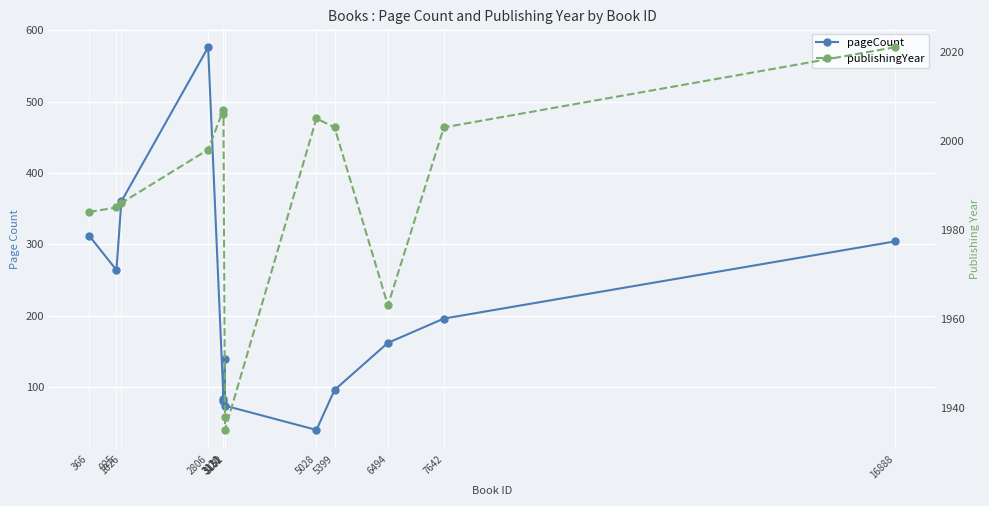

True or false: pageCount has more than 0 interior local peaks.

True